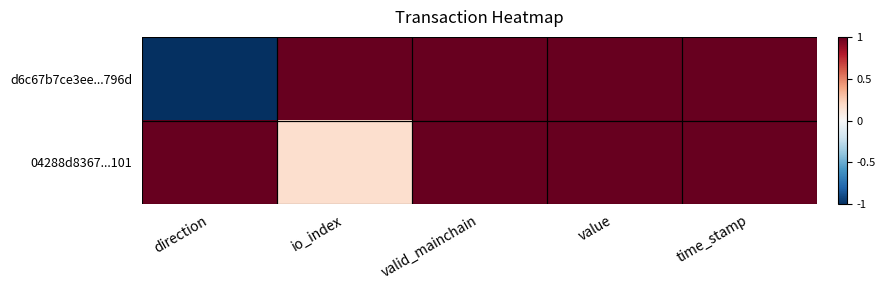

At how many categories does at least one series exceed 0?

5